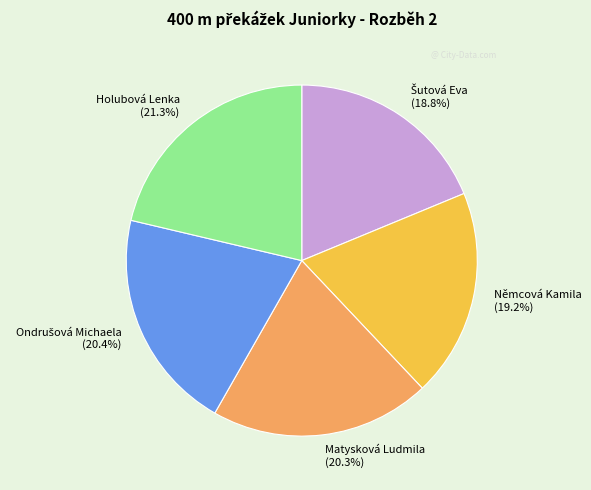

What is the largest slice in the pie chart?

Holubová Lenka